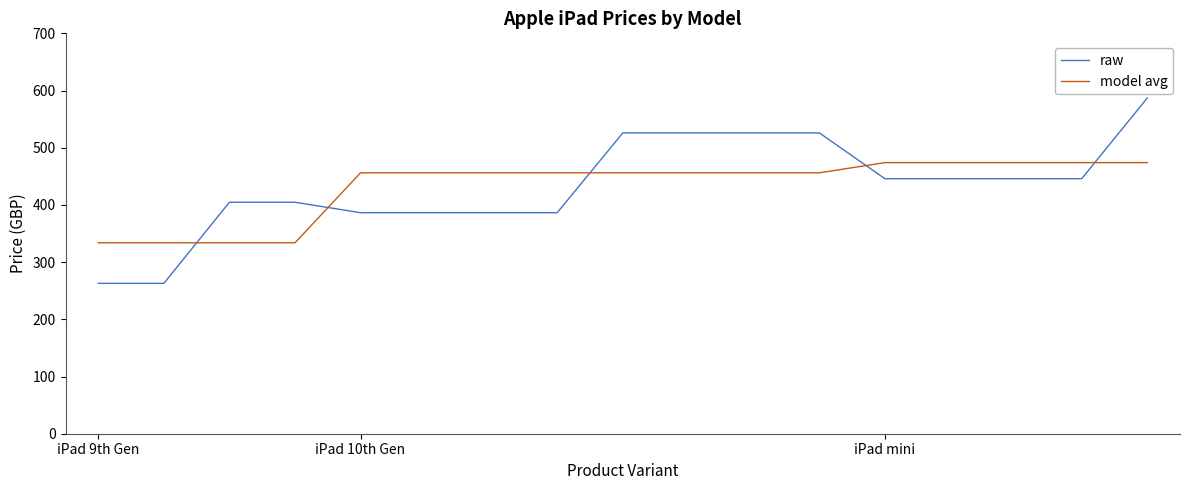

What is the smallest value displayed?

262.9